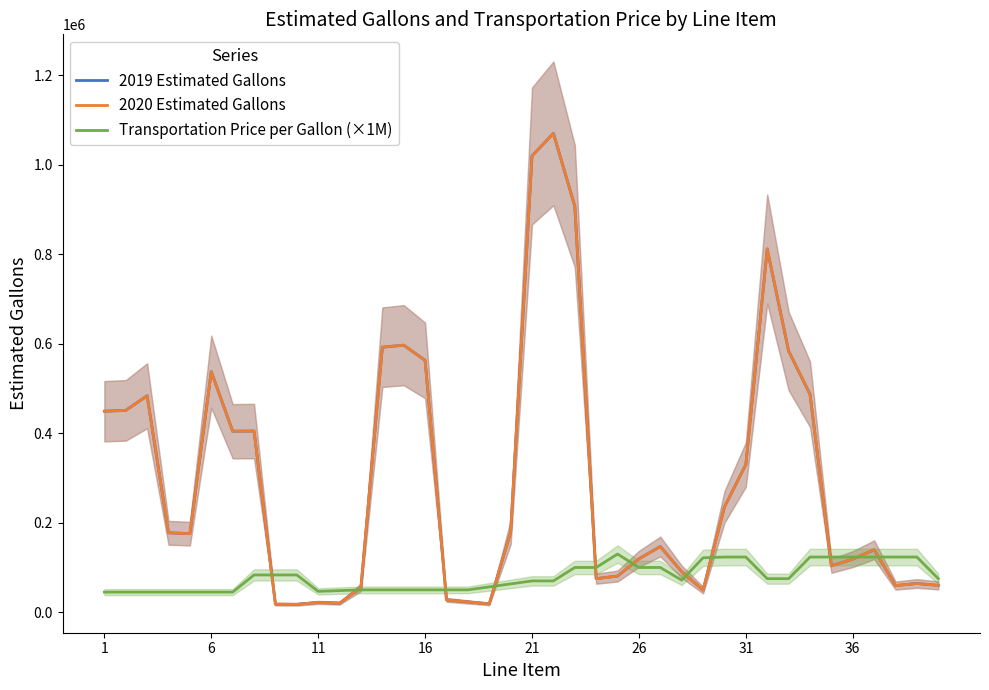

True or false: Transportation Price per Gallon (×1M) has more than 2 interior local peaks.

False